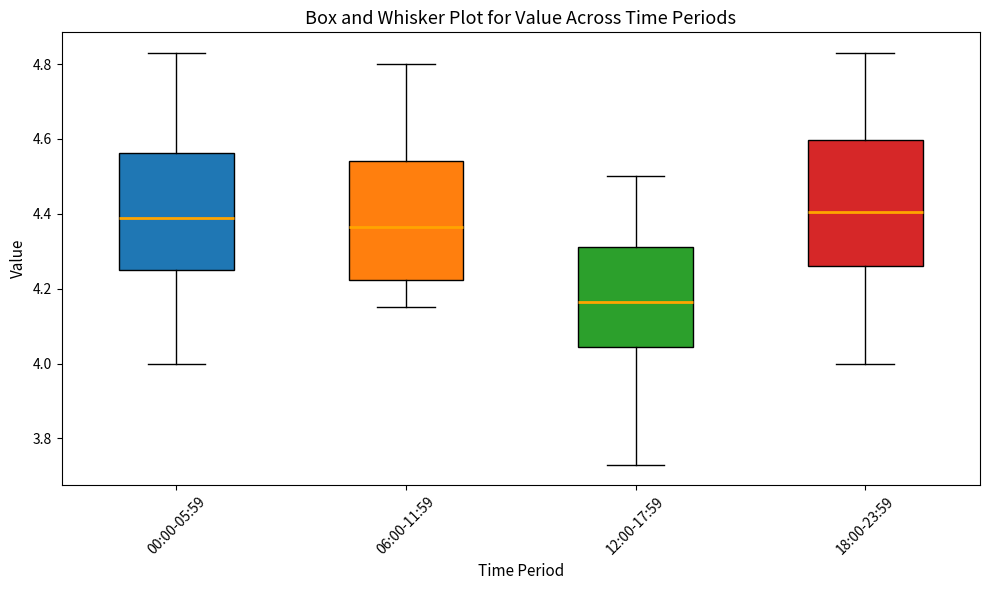

Where is the upper edge of the box for 00:00-05:59 on the y-axis? The values are not printed on the chart, so give them approximately, as read against the axis.

4.56